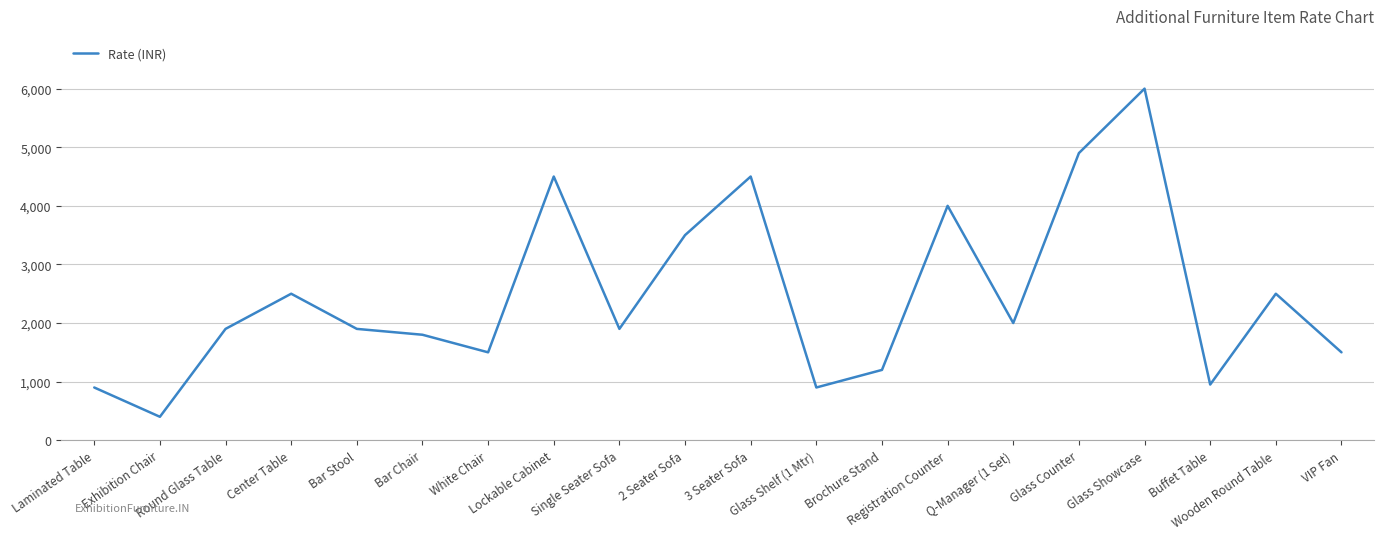

What is the smallest value displayed?

400